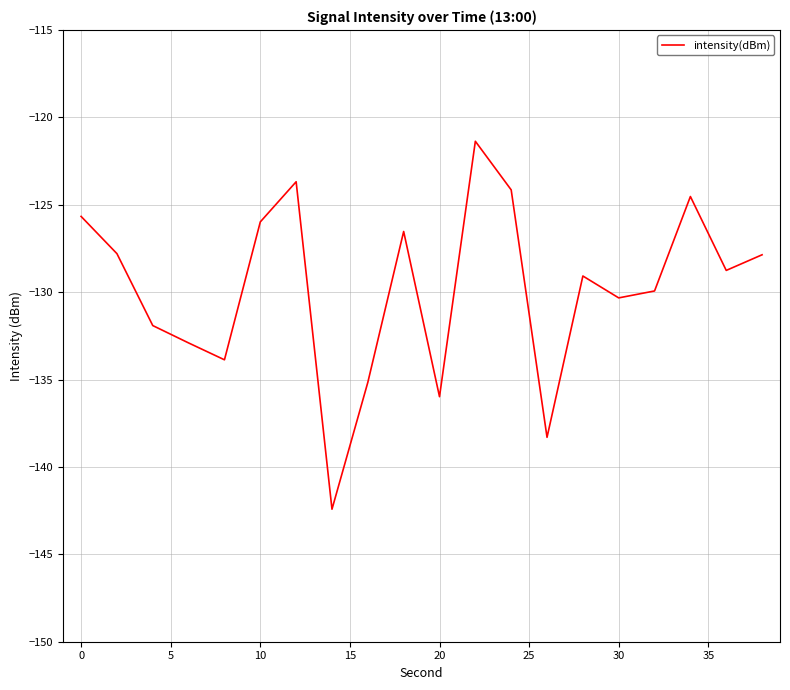

What is the difference between the maximum and minimum values?

21.1